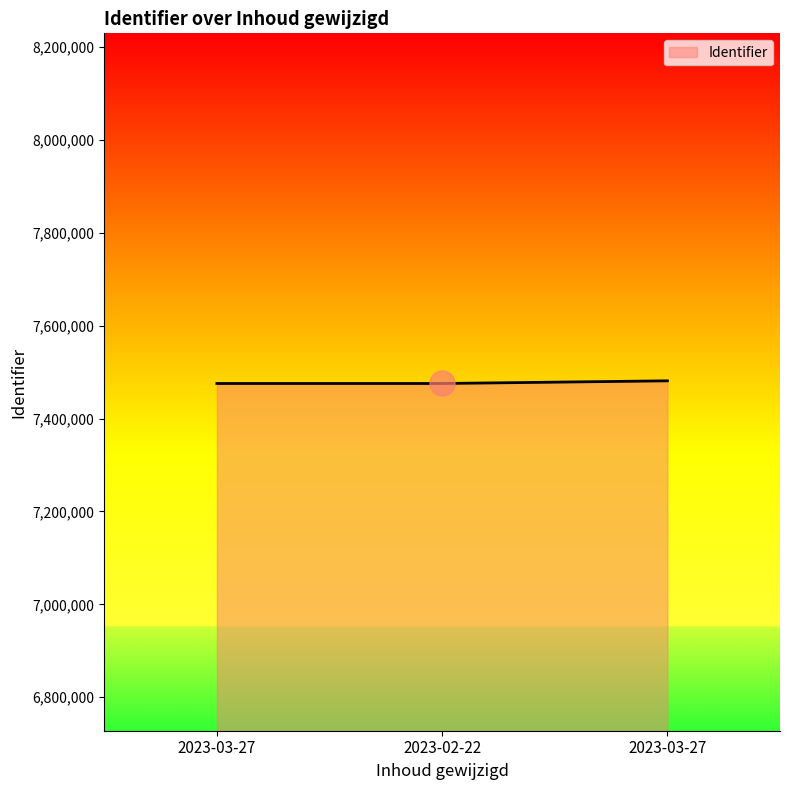

How many series are shown in this chart?

1